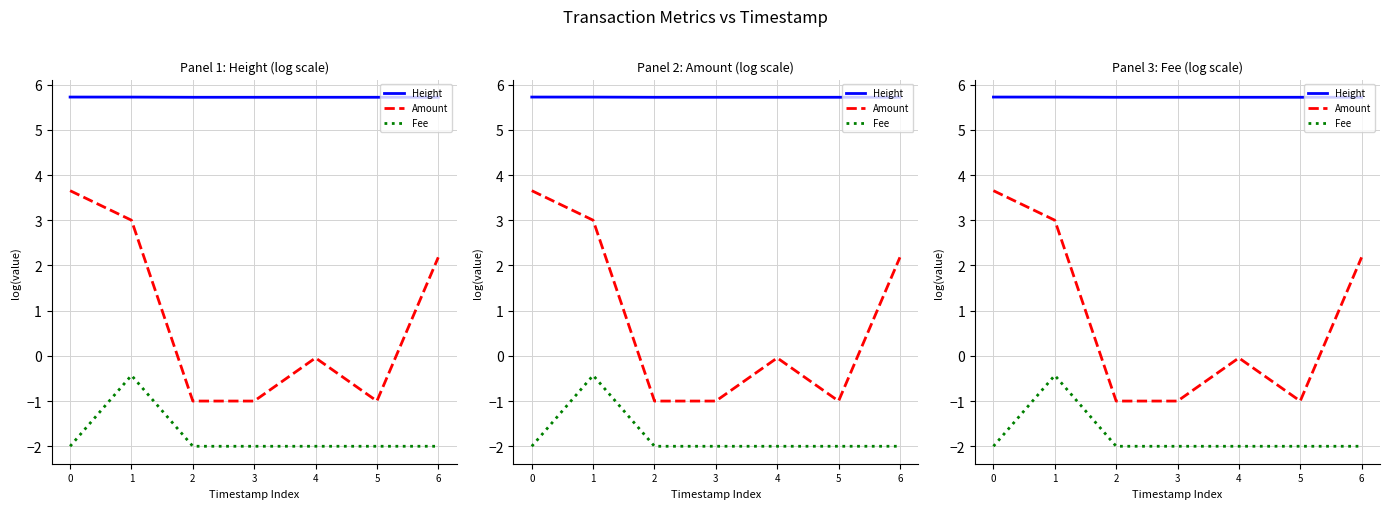

Rank the series at 5 from highest to lowest value.

Height, Amount, Fee